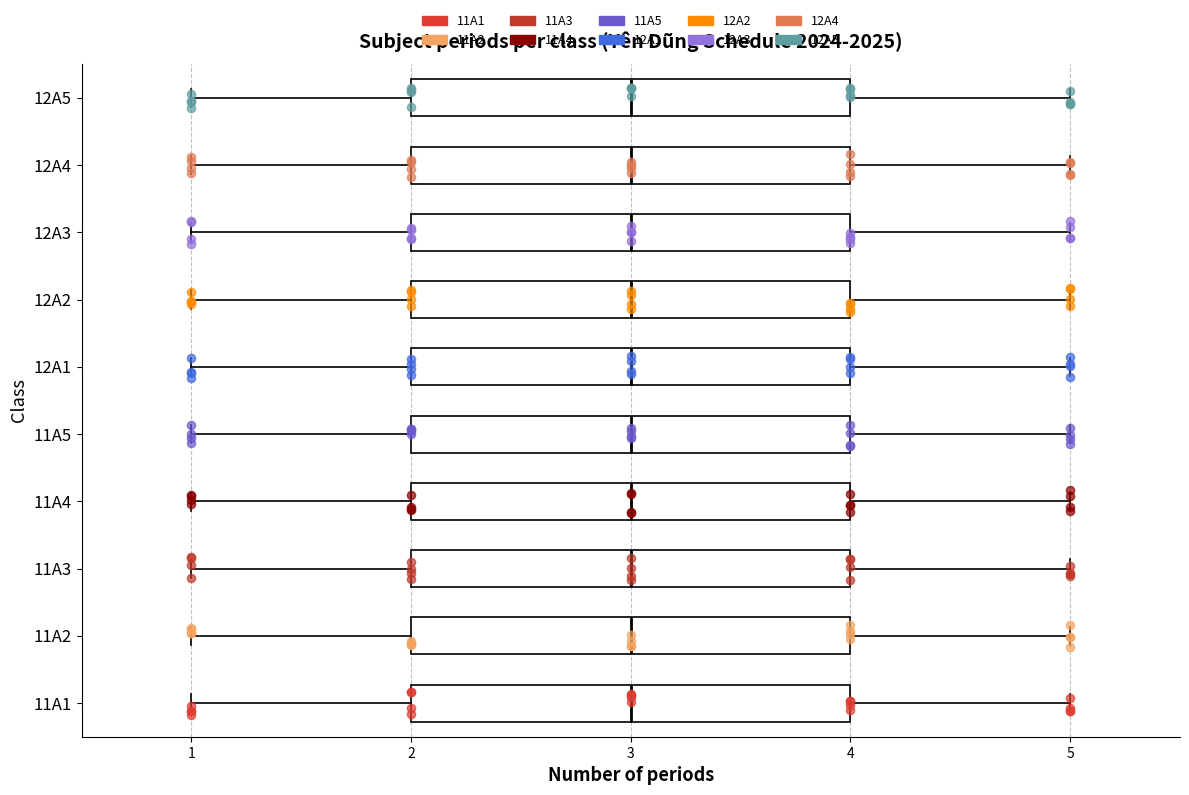

Reading bottom to top, transcribe this box plot: for each box, give where its median line is, the range the box spans, and where its two whiskers end, as read against the x-axis. The values are not printed on the chart, so give them approximately, as read against the axis.

11A1: median 3, box 2 to 4, whiskers 1 to 5
11A2: median 3, box 2 to 4, whiskers 1 to 5
11A3: median 3, box 2 to 4, whiskers 1 to 5
11A4: median 3, box 2 to 4, whiskers 1 to 5
11A5: median 3, box 2 to 4, whiskers 1 to 5
12A1: median 3, box 2 to 4, whiskers 1 to 5
12A2: median 3, box 2 to 4, whiskers 1 to 5
12A3: median 3, box 2 to 4, whiskers 1 to 5
12A4: median 3, box 2 to 4, whiskers 1 to 5
12A5: median 3, box 2 to 4, whiskers 1 to 5